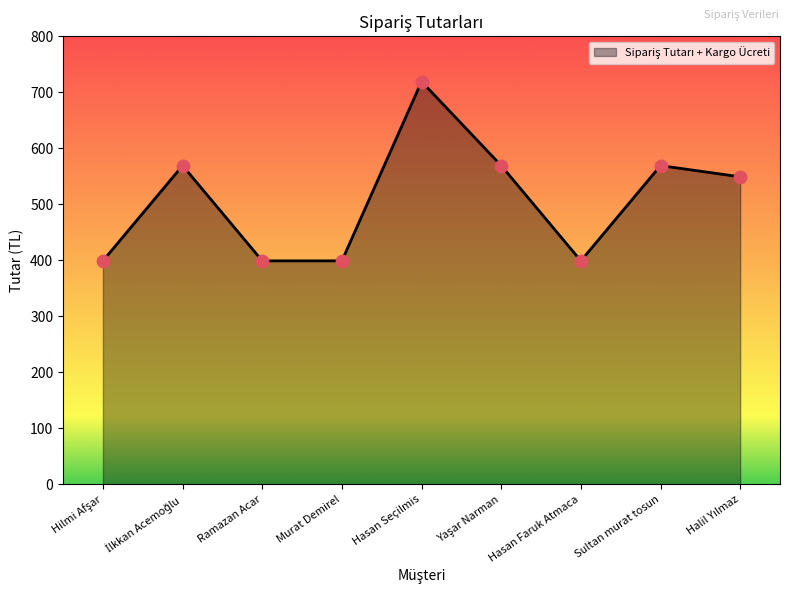

What is the change in value from Ramazan Acar to Hasan Seçilmis?

+320